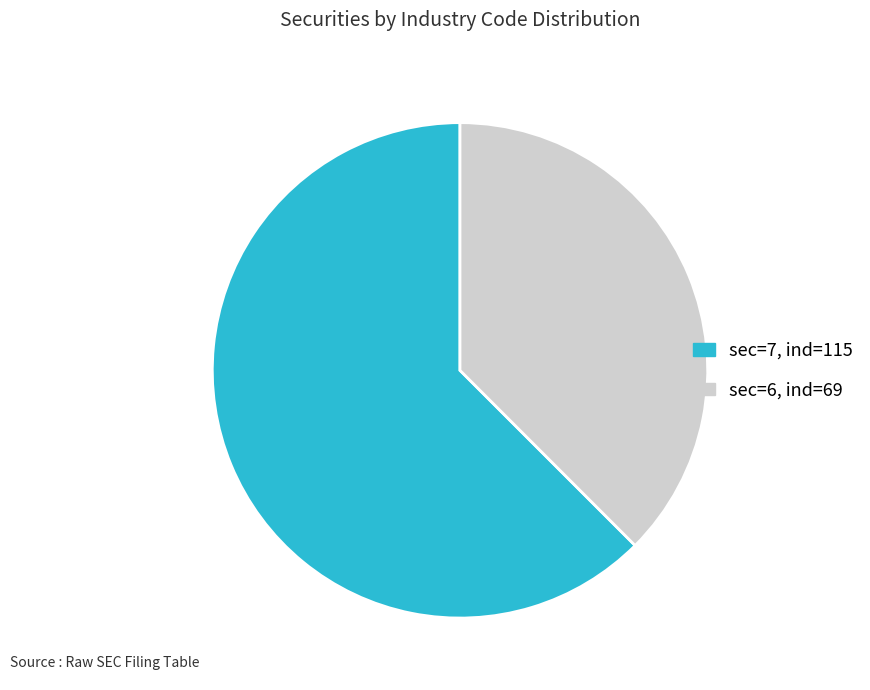

Is there a majority slice in this chart?

Yes